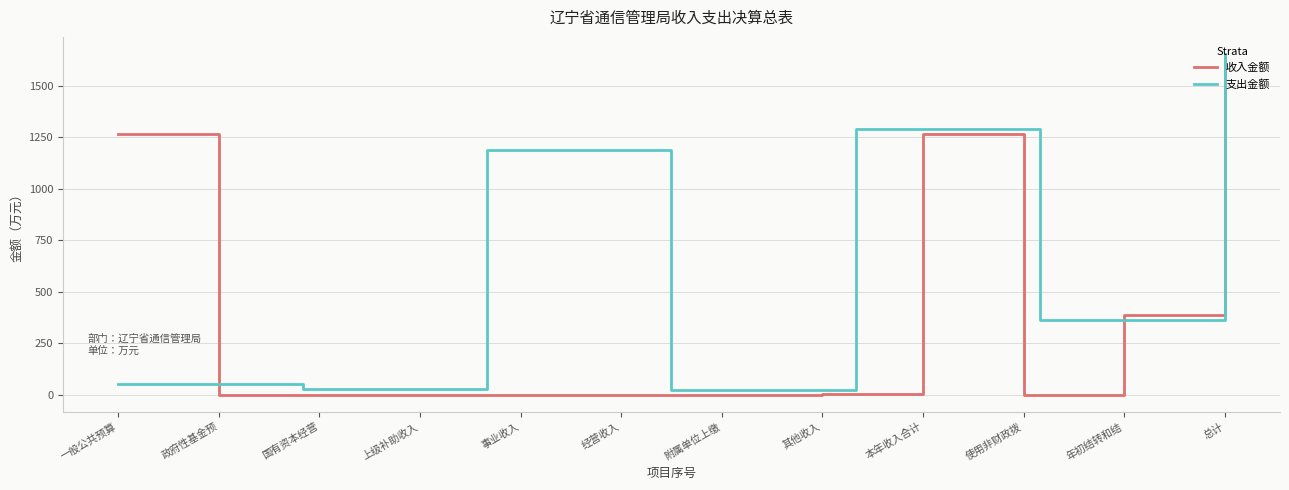

What position from the right is 年初结转和结?

2